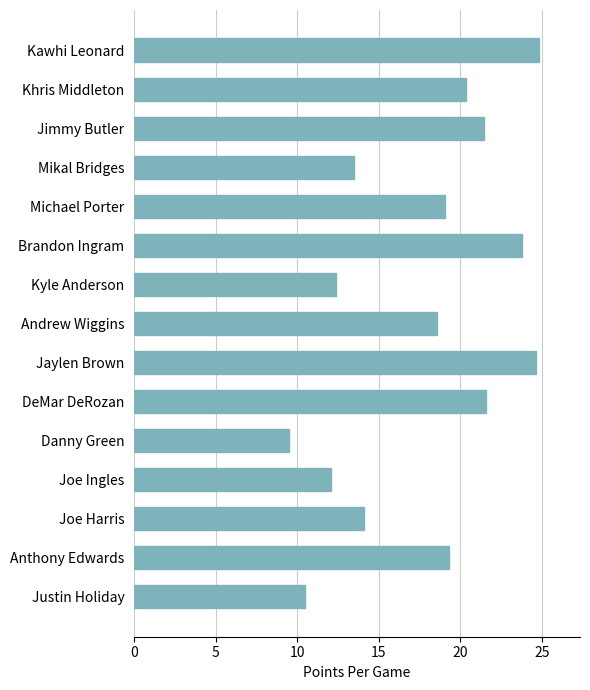

What is the ratio of the value at Kawhi Leonard to the value at Brandon Ingram?

1.0